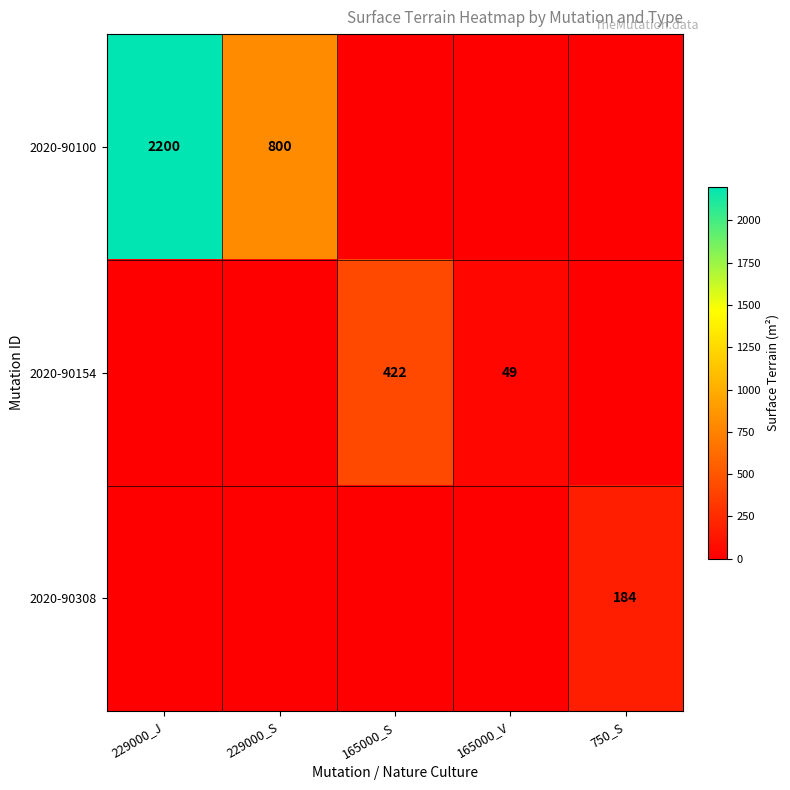

Is it true that 2020-90154 equals 78 at 165000_V?

False